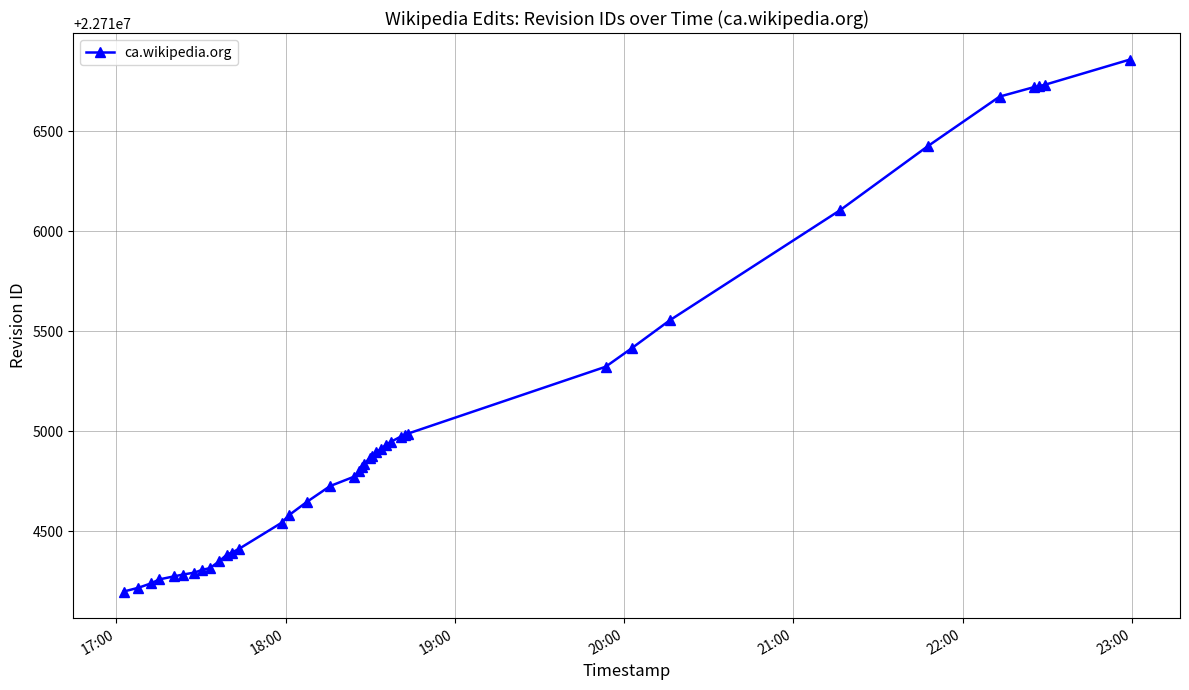

What is the average value?

22715013